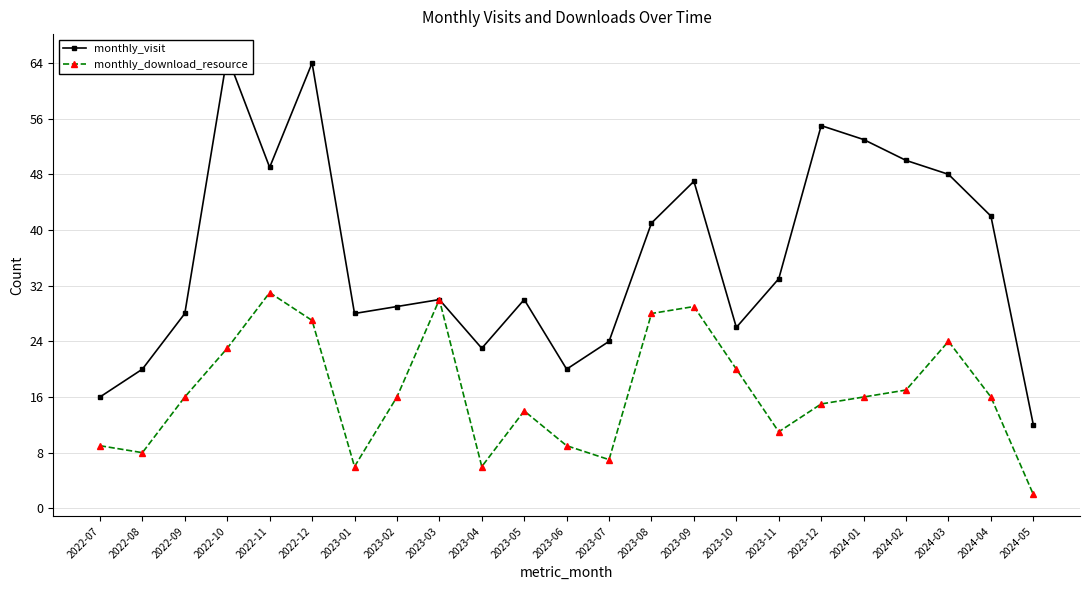

How many interior local valleys does the monthly_visit series have?

5